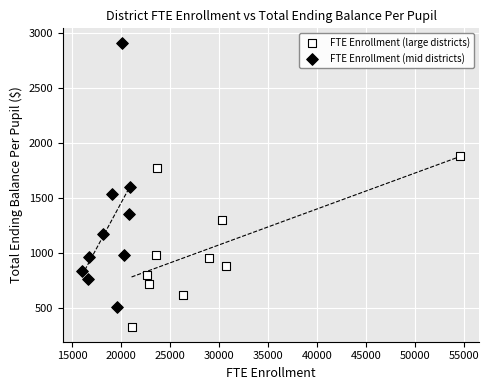

Which series reaches the maximum Y coordinate?

FTE Enrollment (mid districts)